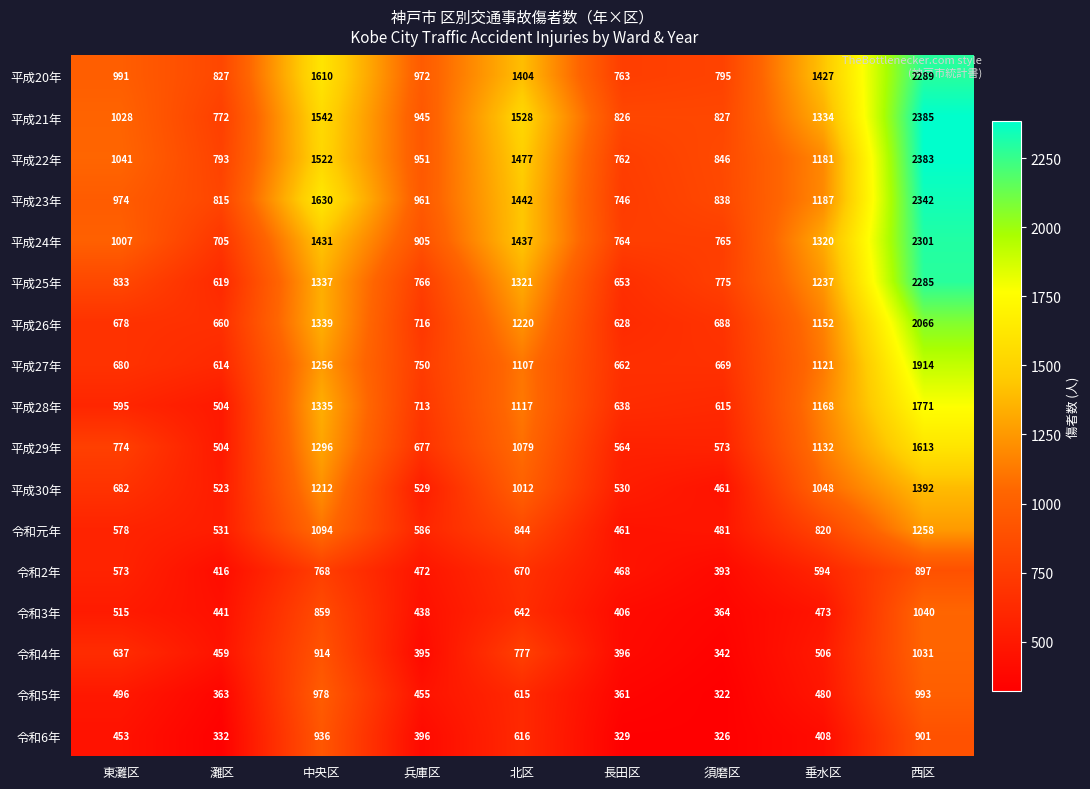

What is the maximum value shown in the chart?

2385